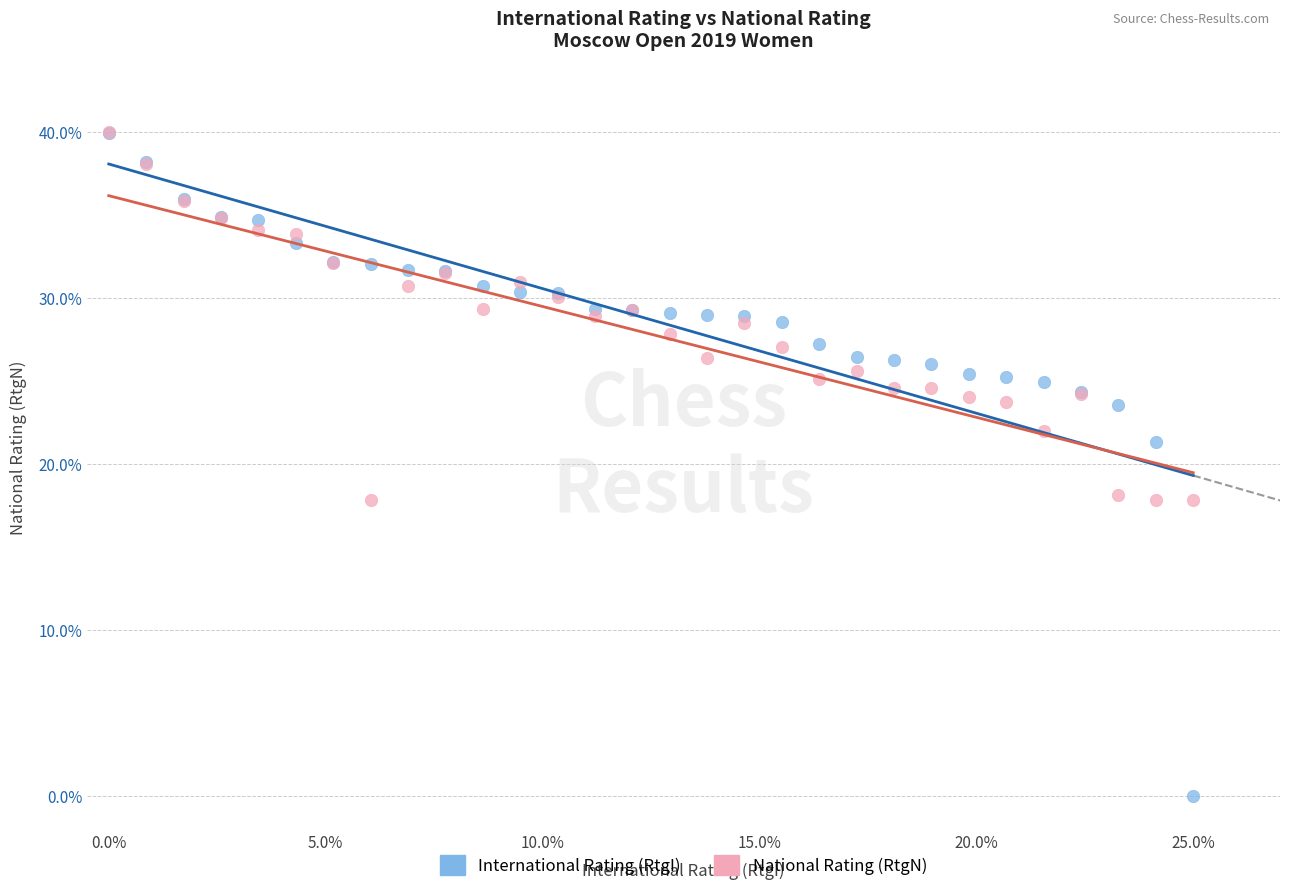

Which series has the widest spread of Y values?

International Rating (RtgI)